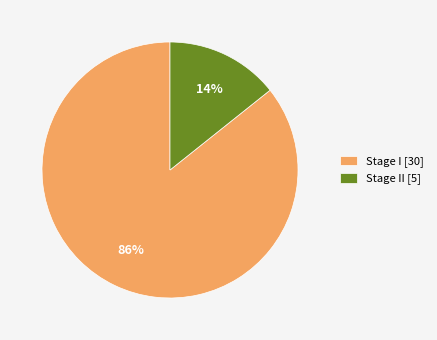

Between Stage II [5] and Stage I [30], which is larger?

Stage I [30]